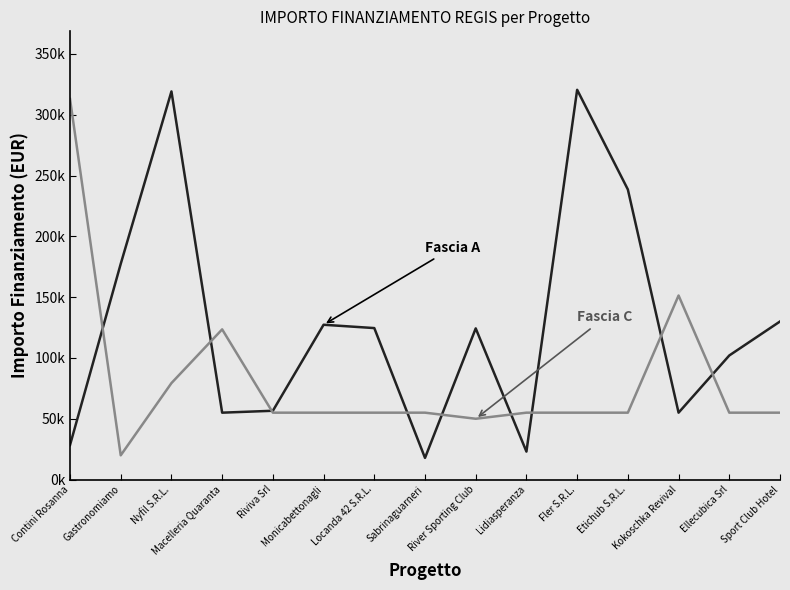

Is this an area chart (filled region under the line)?

No